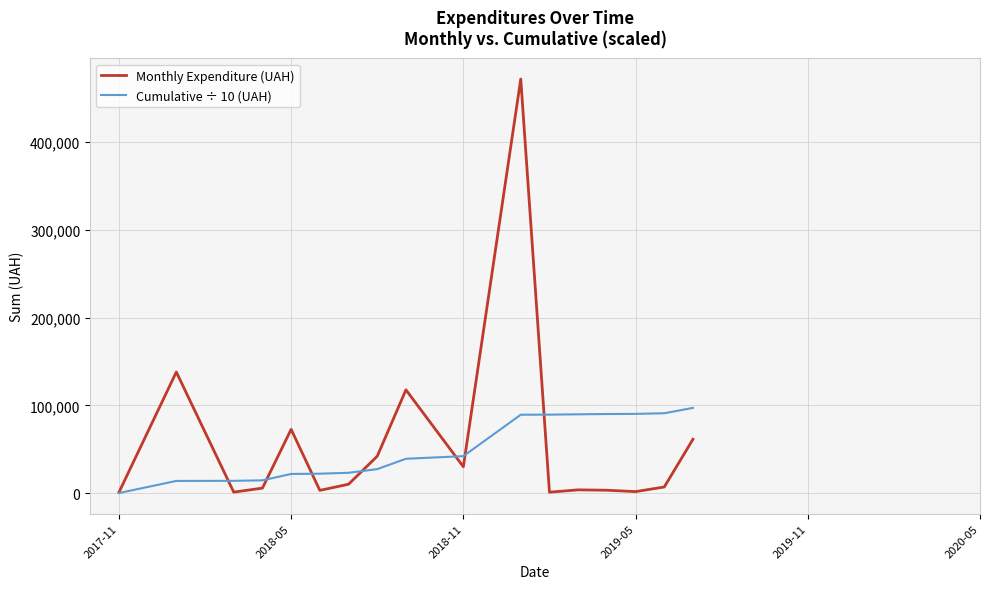

Which series has the widest spread of values?

Monthly Expenditure (UAH)